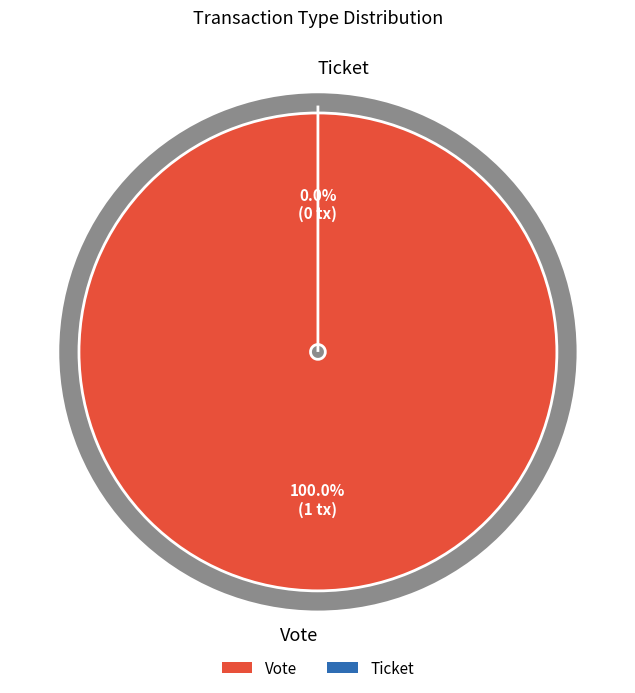

Does any single category account for the majority?

Yes